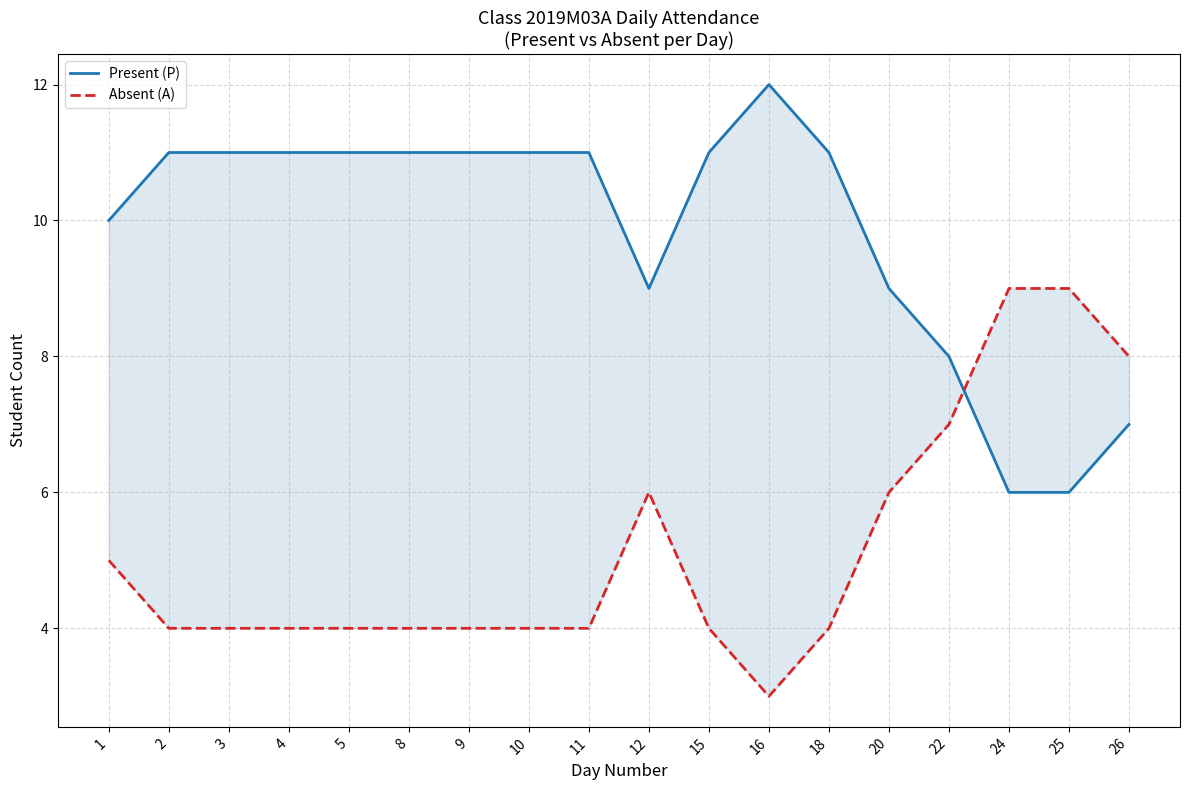

The value of Present (P) at 9 is 11. True or false?

True